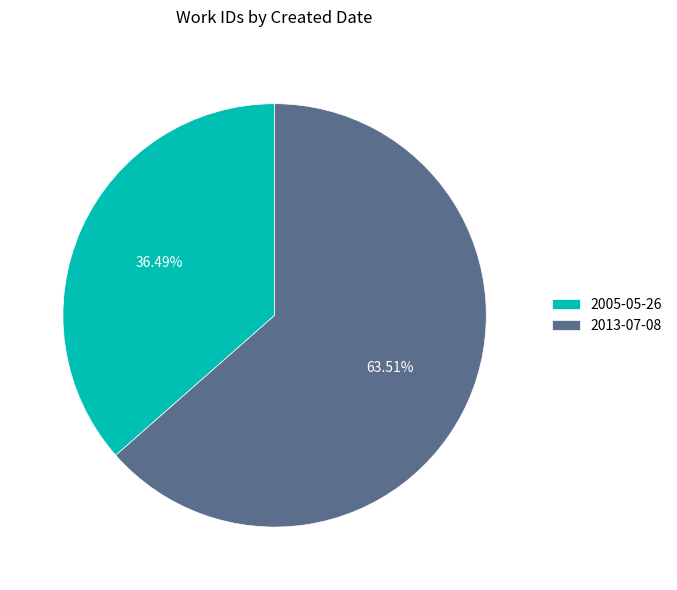

What percentage do 2013-07-08 and 2005-05-26 together represent?

100.0%